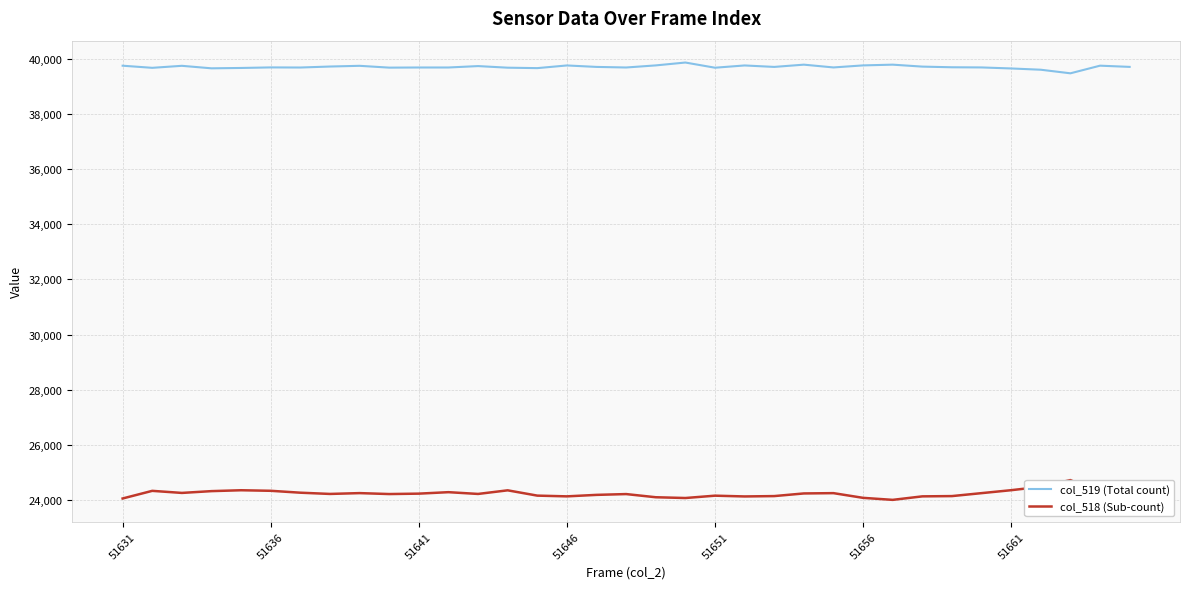

What is the difference between the maximum and minimum values in the col_518 (Sub-count) series?

718